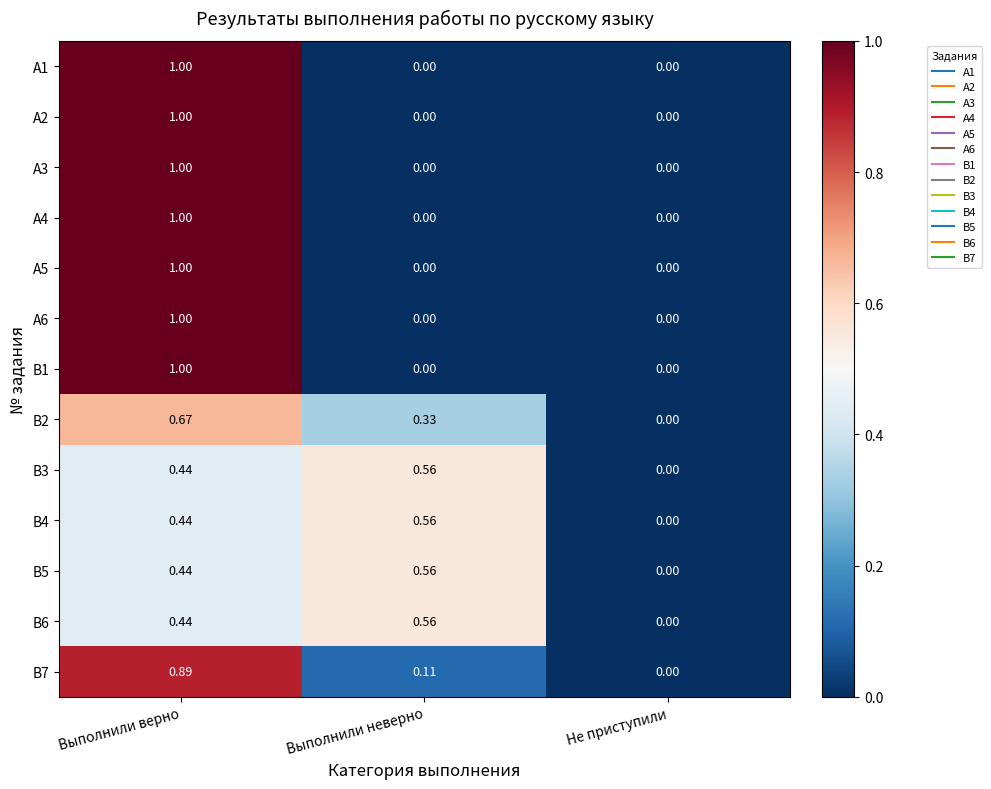

Is the value of В2 at Выполнили верно greater than the value of А2 at Выполнили неверно?

Yes